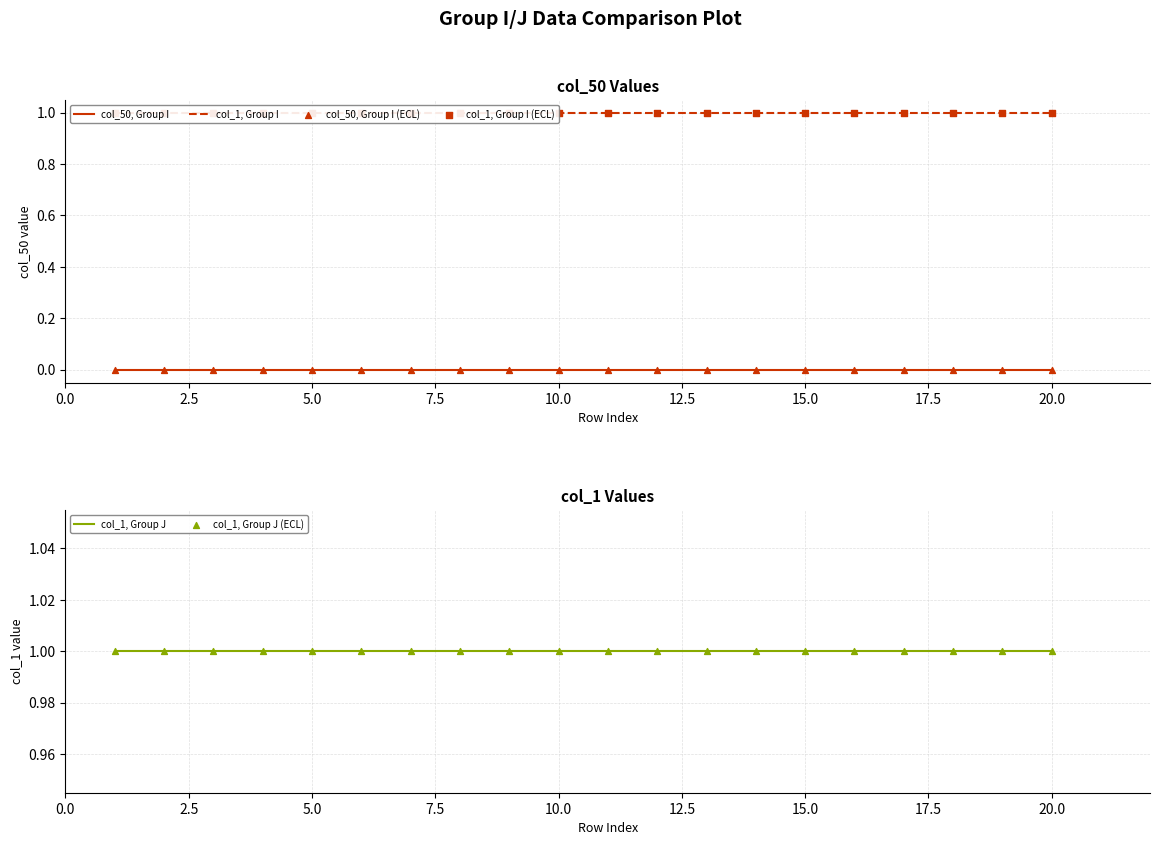

At how many categories does at least one series exceed 0?

20